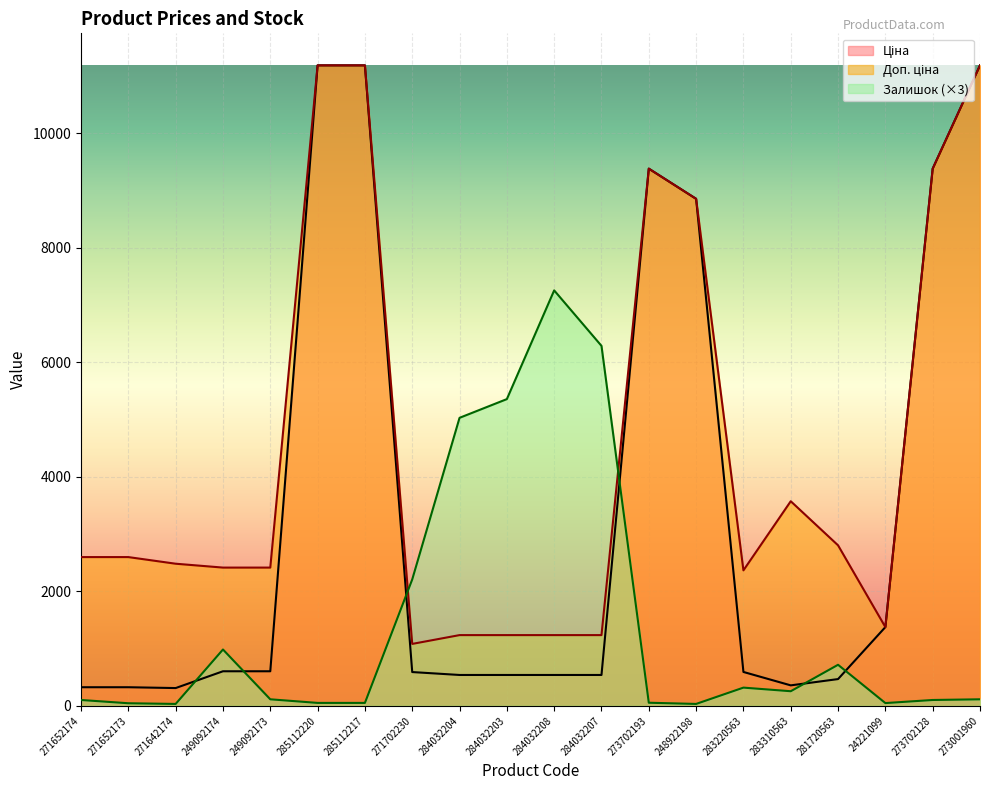

At which label is Ціна closest to 5749?

248922198